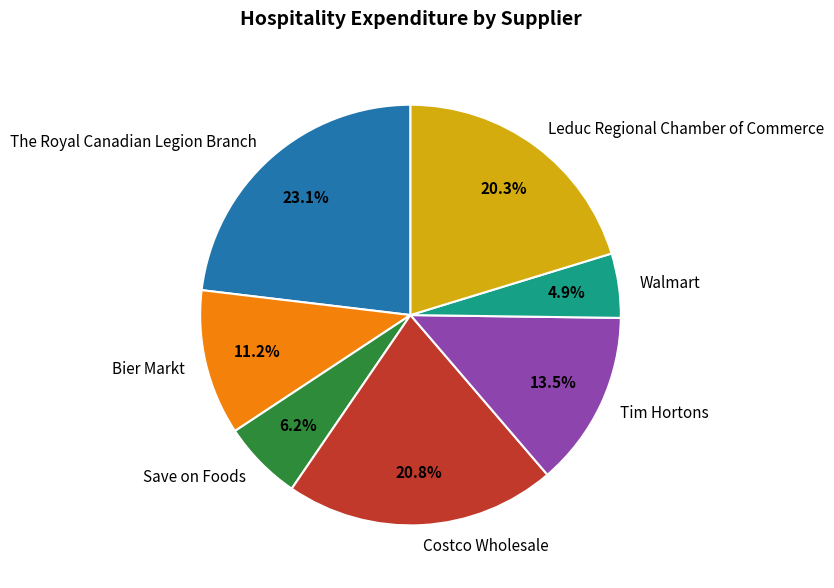

Which category has the biggest portion of the pie?

The Royal Canadian Legion Branch